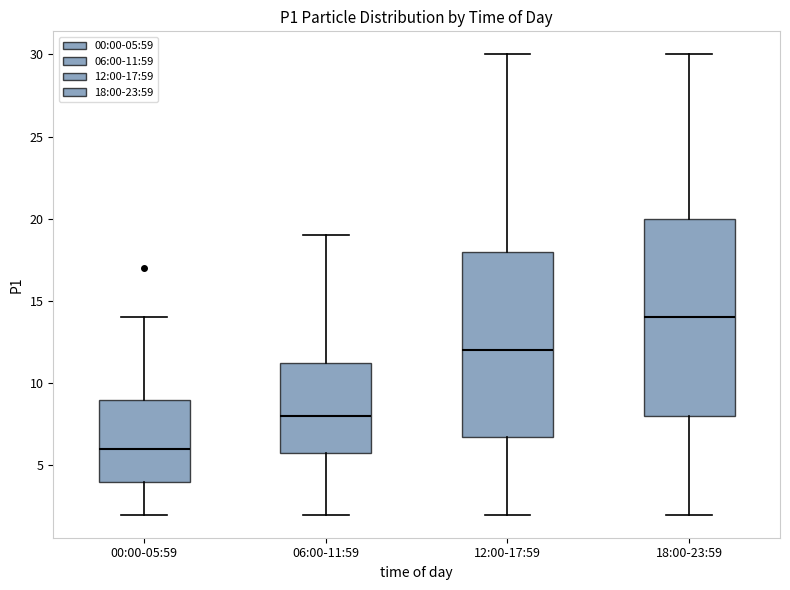

Comparing the boxes themselves (not the whiskers), which one is the tallest?

18:00-23:59